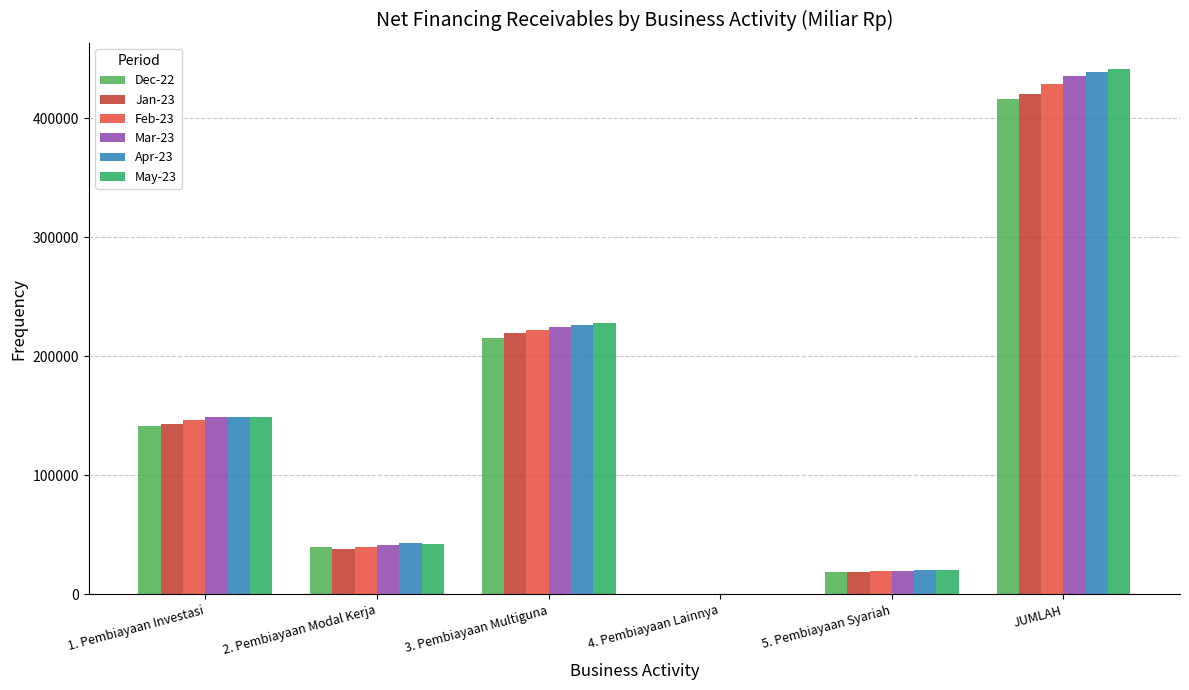

At which category is the sum across all series the highest?

JUMLAH